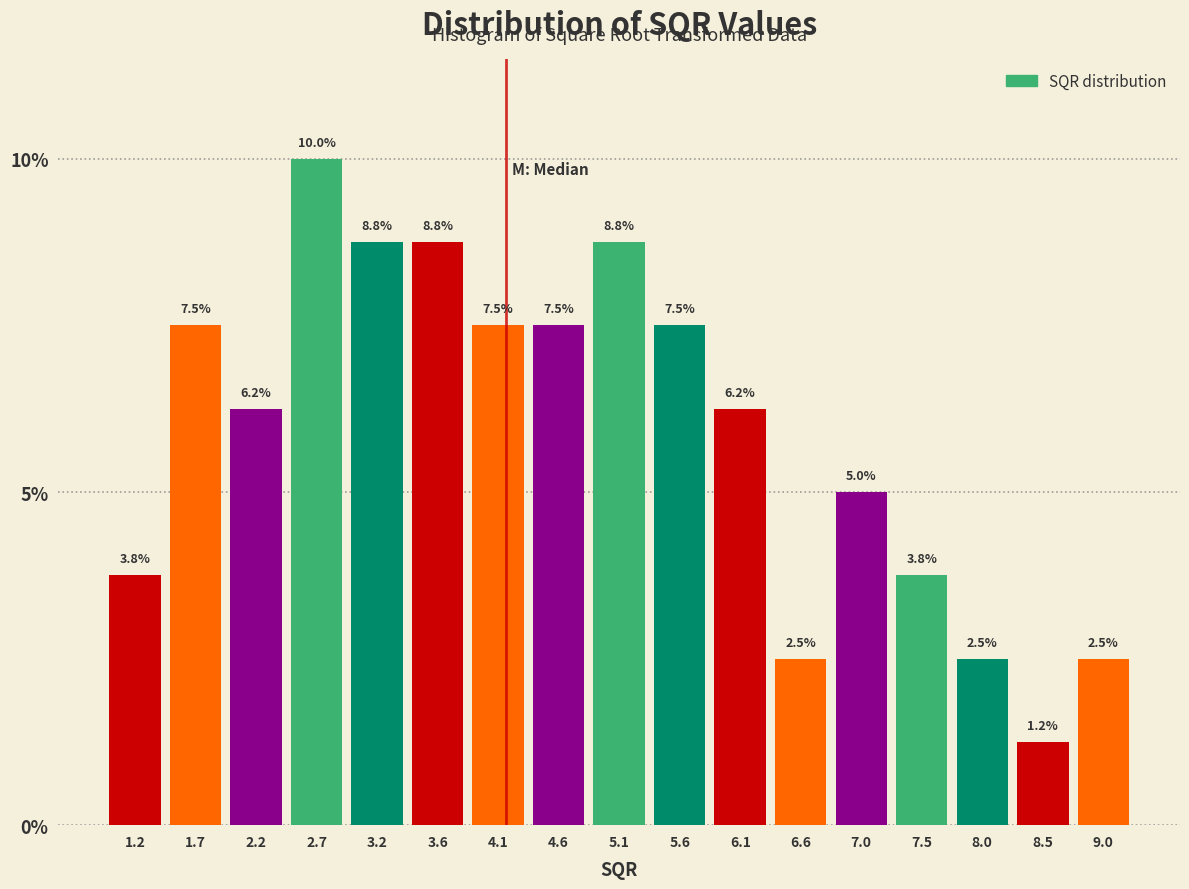

How tall is the bar that spans 2.45 to 2.90 on the x-axis? The bar edges are not printed on the chart, so give them approximately, as read against the axis.

10.0